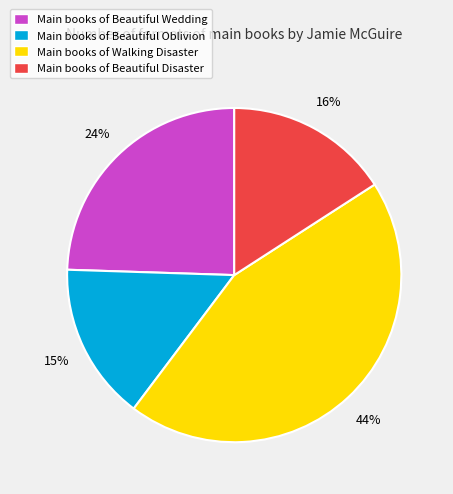

To the nearest percent, what portion does Main books of Beautiful Oblivion represent?

15%